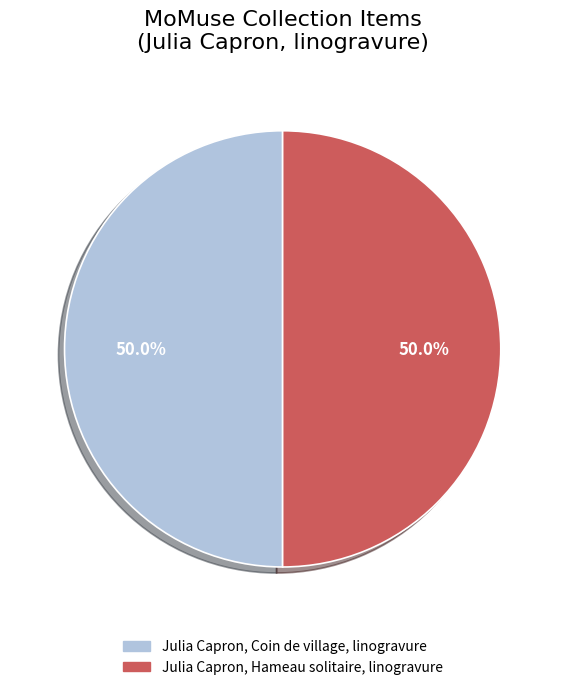

How many segments does this pie chart have?

2